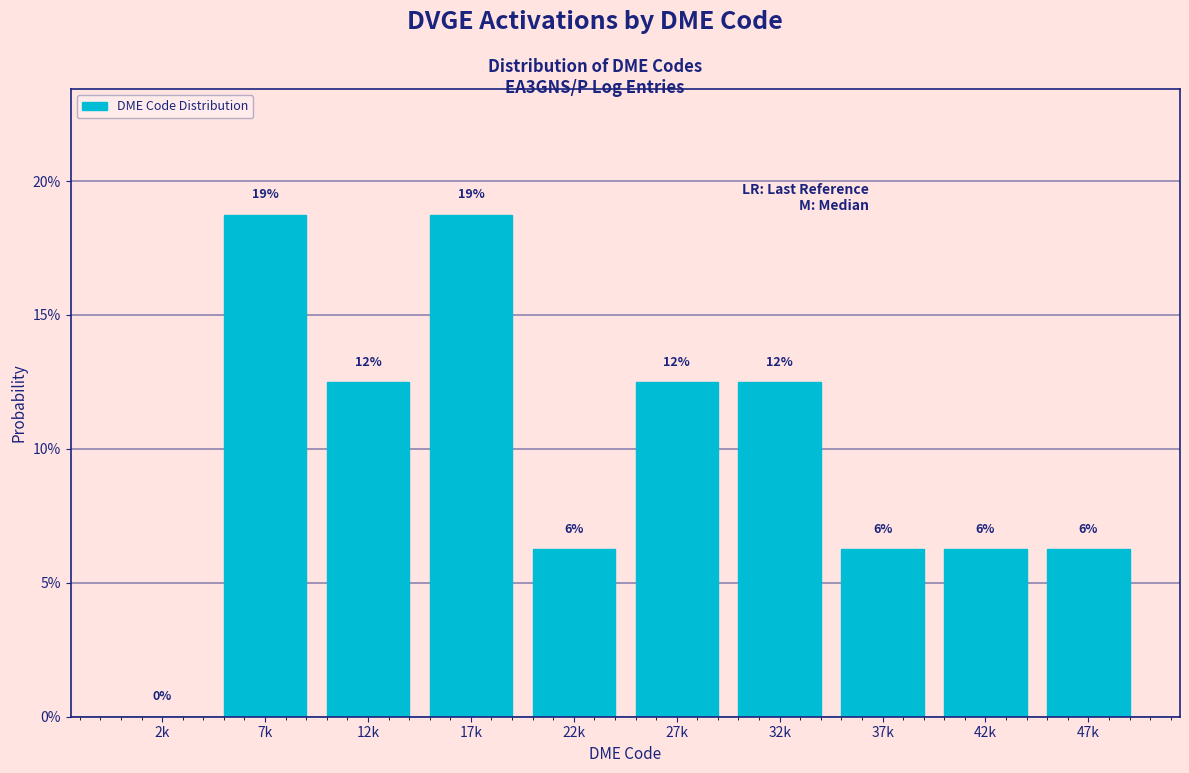

Are the bars horizontal?

No